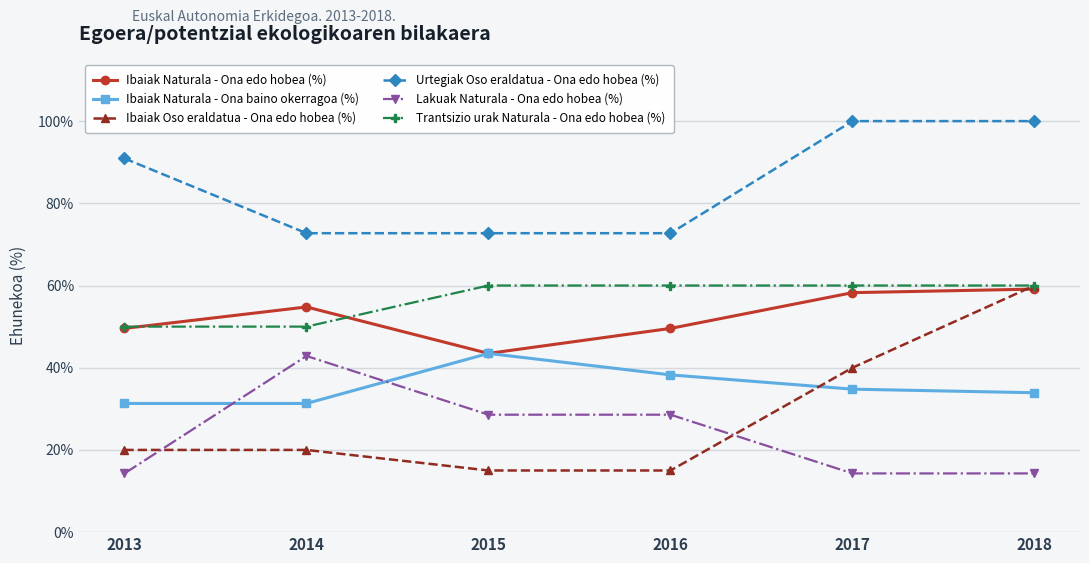

What is the value of the Ibaiak Naturala - Ona edo hobea (%) point at the 2nd from the left?

54.8